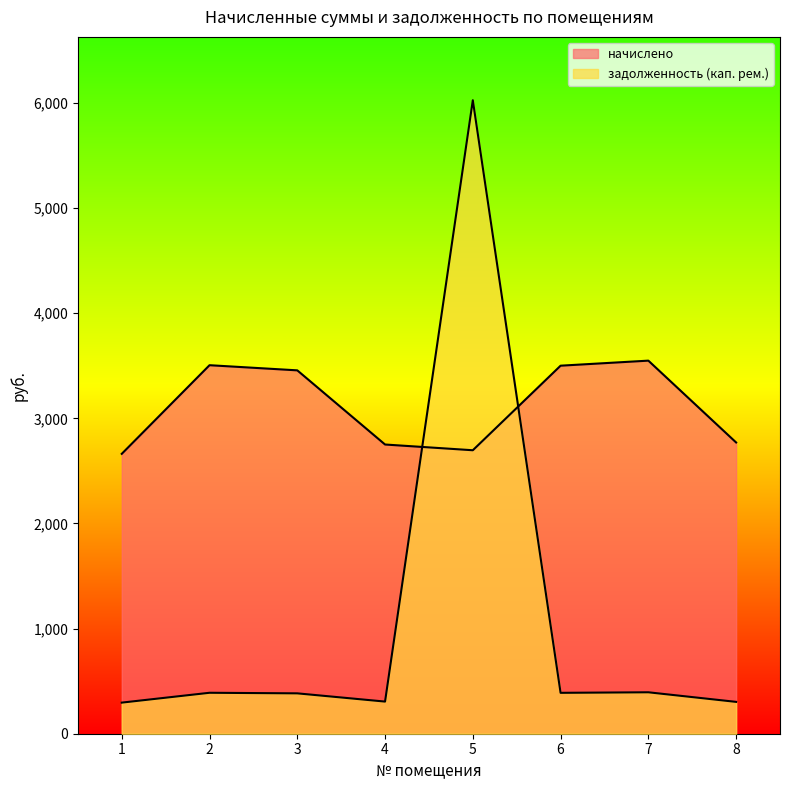

What is the spread (max minus min) of values at 1?

2366.4